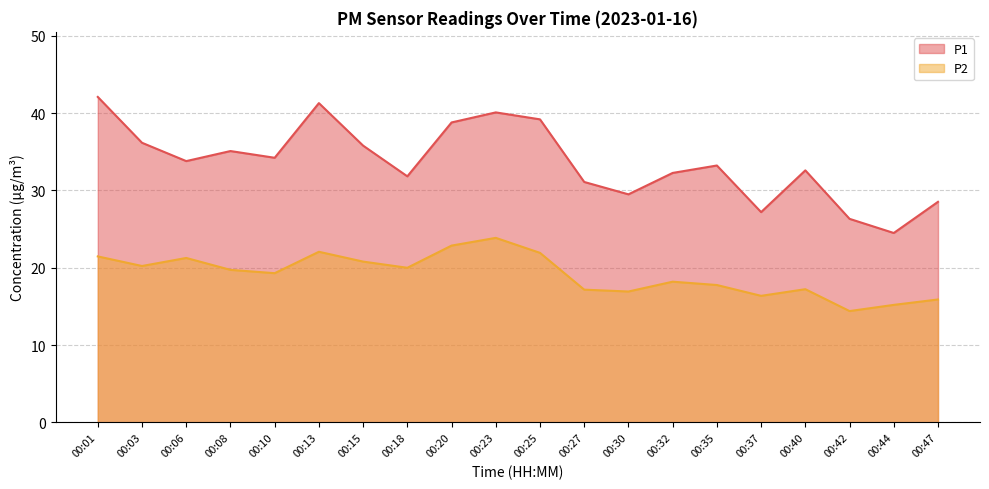

Which category has the lowest value in the P1 series?

00:44